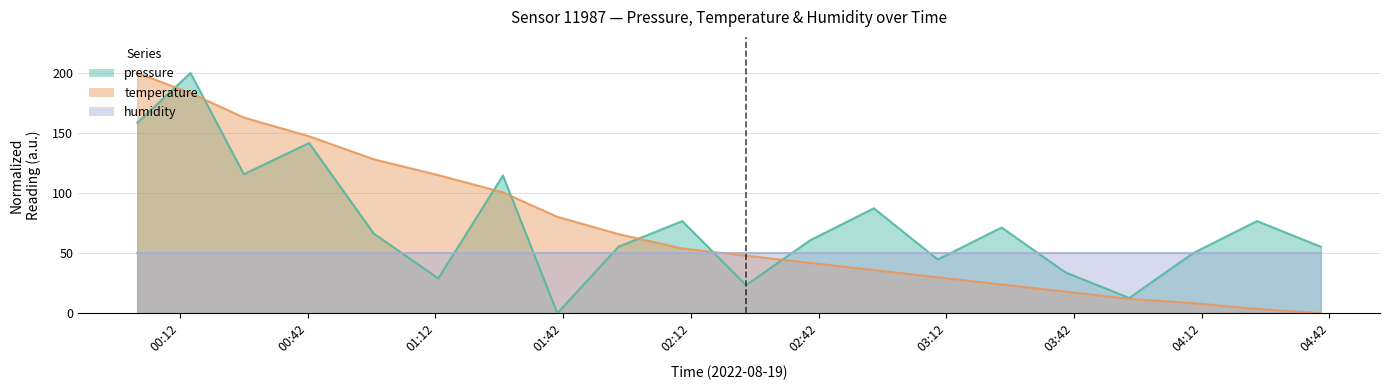

How many values in temperature are above zero?

19